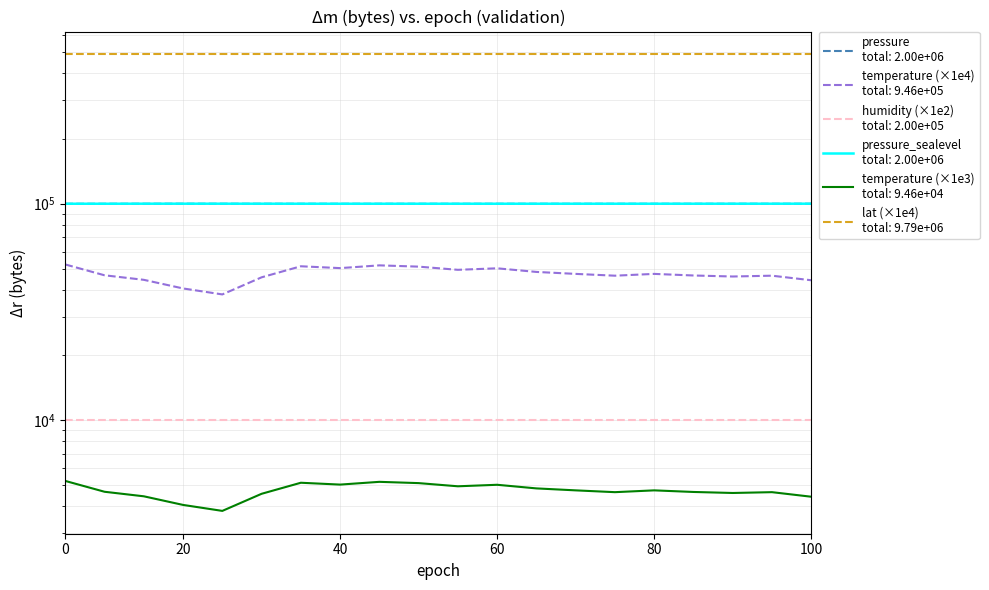

True or false: temperature and pressure intersect in this chart.

False